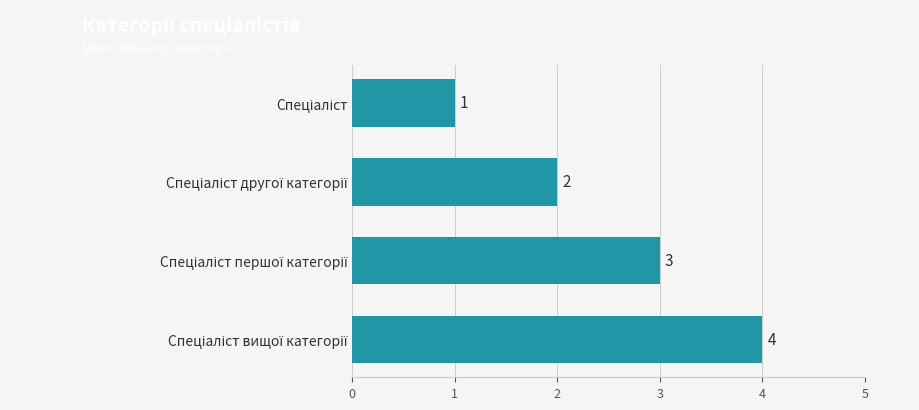

What is the value of the 1st bar from the top?

1